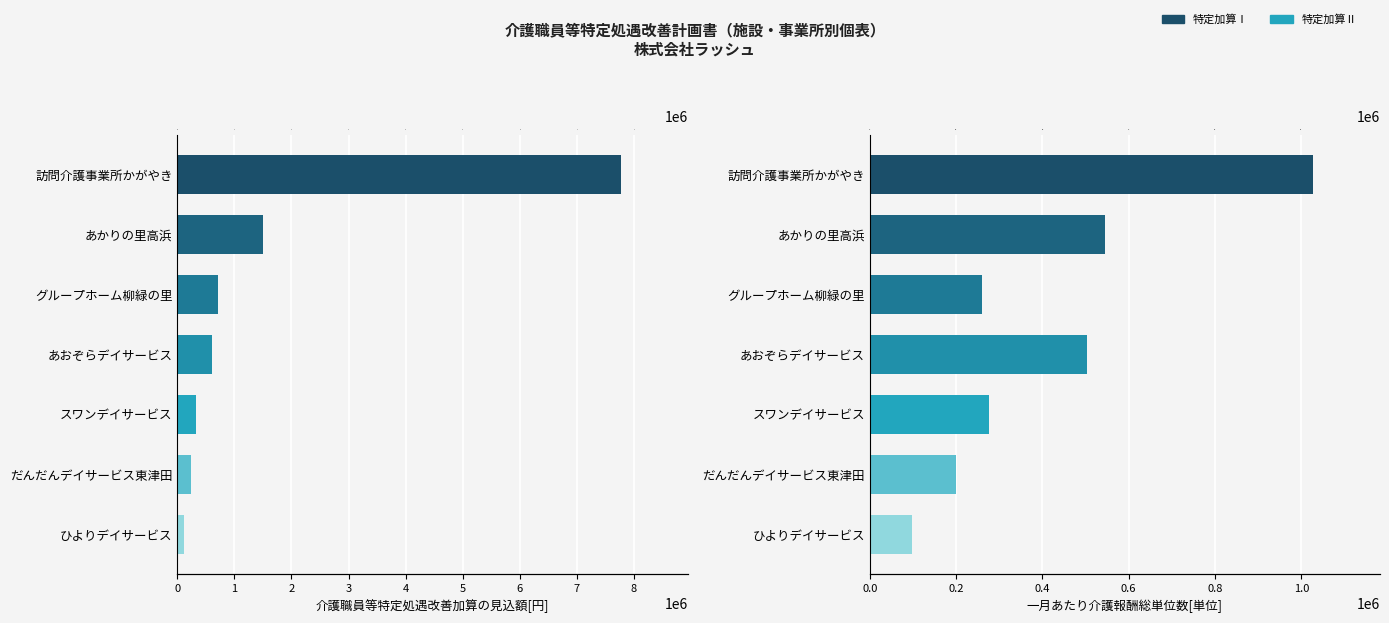

Count the number of data series in this chart.

2